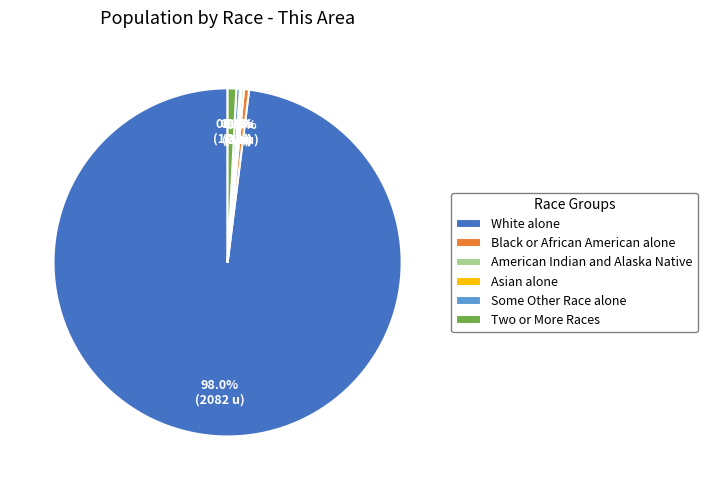

To the nearest percent, what is the difference between the White alone and Some Other Race alone slice percentages?

98%